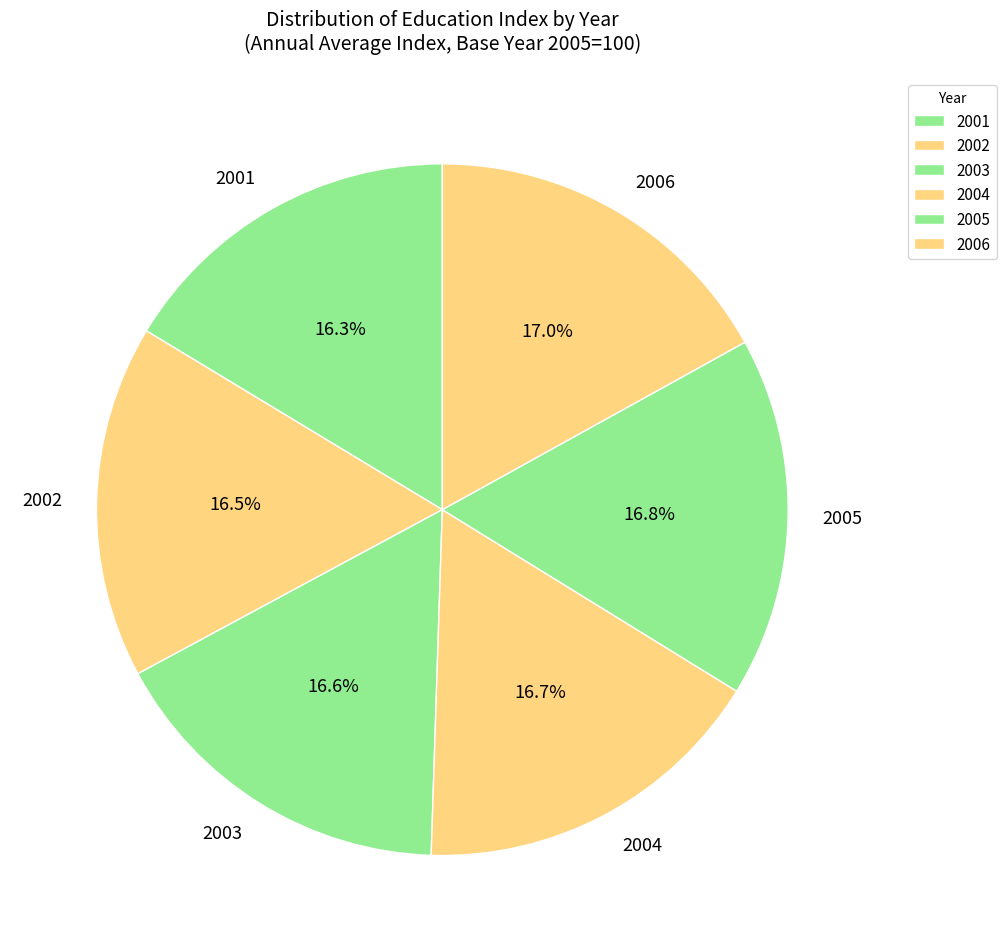

Combined, do 2002 and 2006 account for over 50%?

No